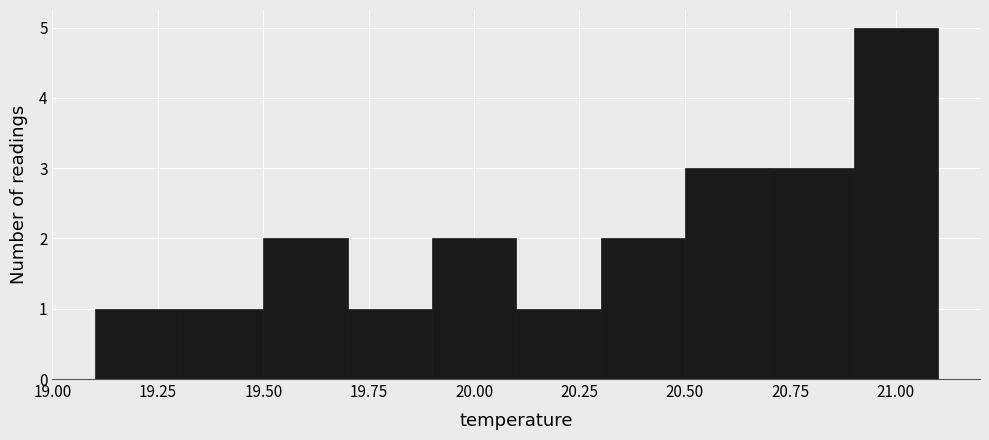

Reading left to right, transcribe this chart: for each bar, give the range it covers on the x-axis and its height. The values are not printed on the chart, so give them approximately, as read against the axis.

19.1 to 19.3: 1
19.3 to 19.5: 1
19.5 to 19.7: 2
19.7 to 19.9: 1
19.9 to 20.1: 2
20.1 to 20.3: 1
20.3 to 20.5: 2
20.5 to 20.7: 3
20.7 to 20.9: 3
20.9 to 21.1: 5